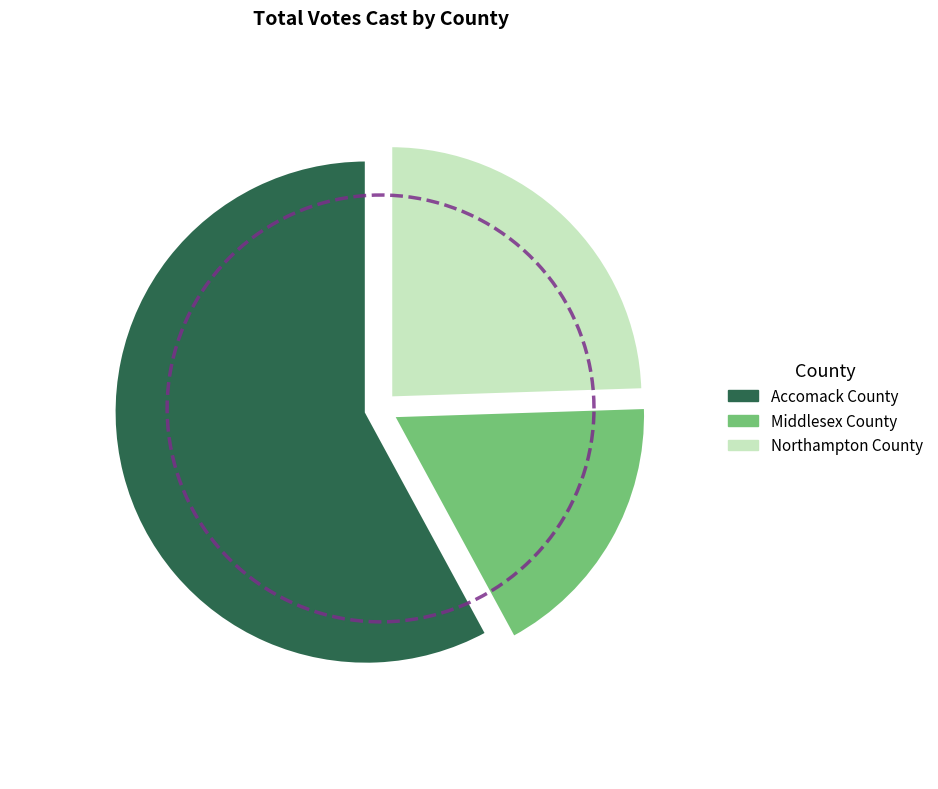

Is it true that Accomack County is 73% of the pie?

False